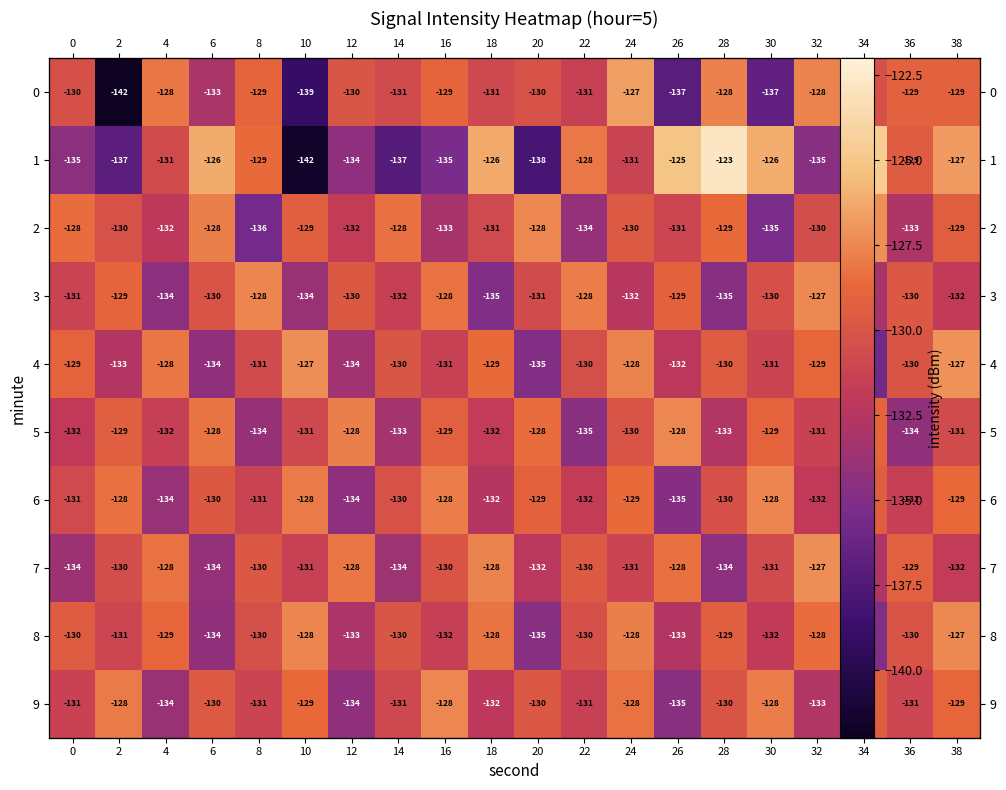

Is the value of 0 at 2 greater than the value of 2 at 22?

No